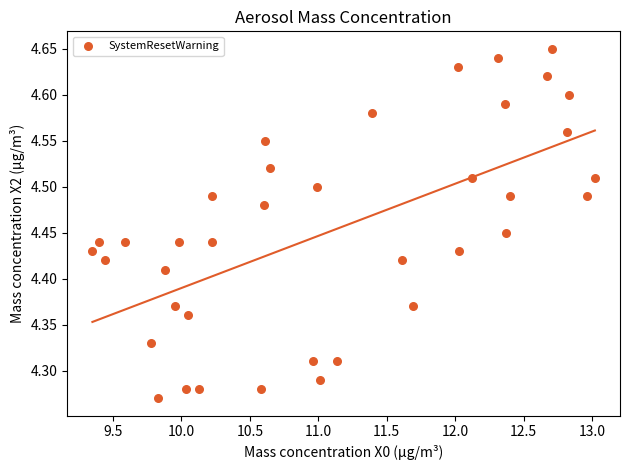

What is the range of X values (max minus min)?

3.7